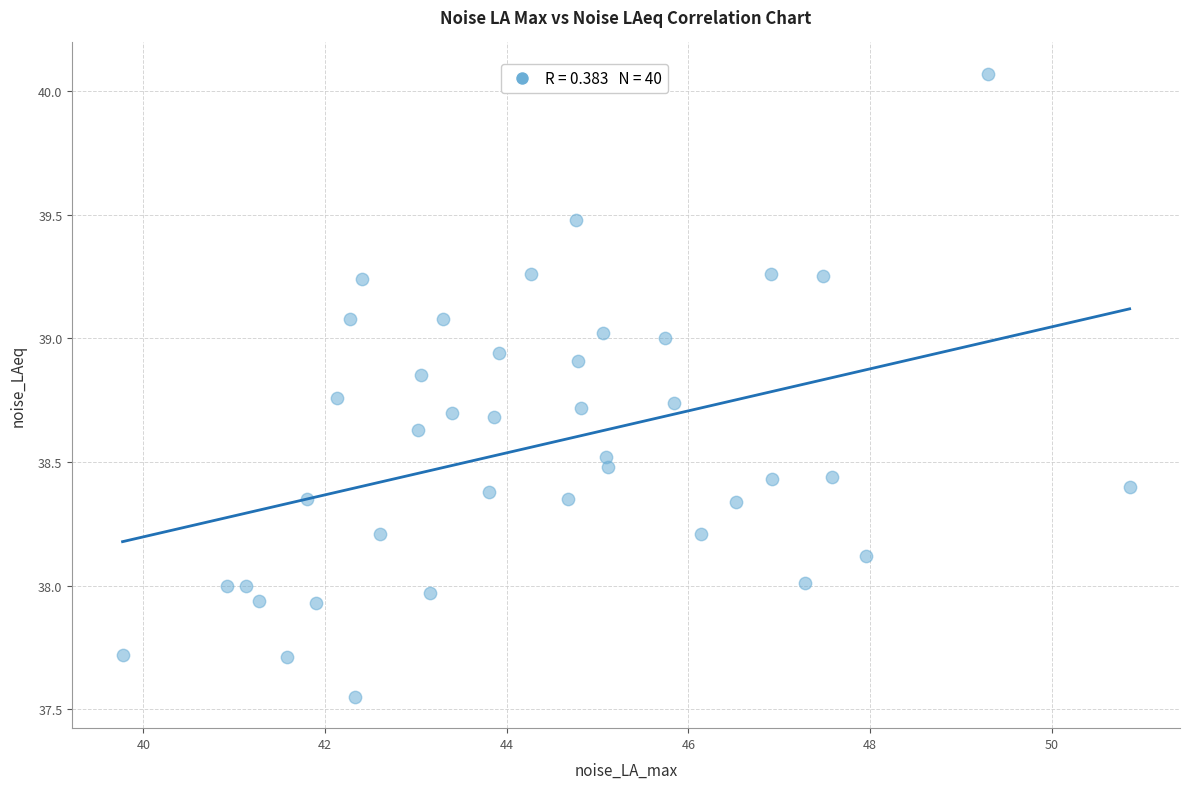

What is the range of X values (max minus min)?

11.1